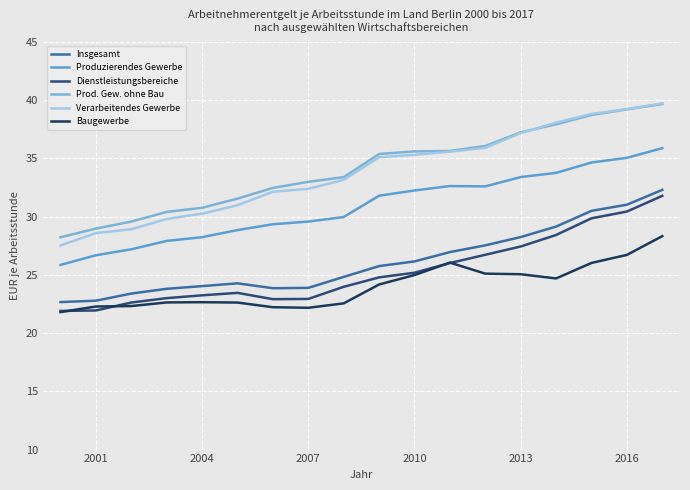

True or false: Produzierendes Gewerbe and Insgesamt cross at least once.

False